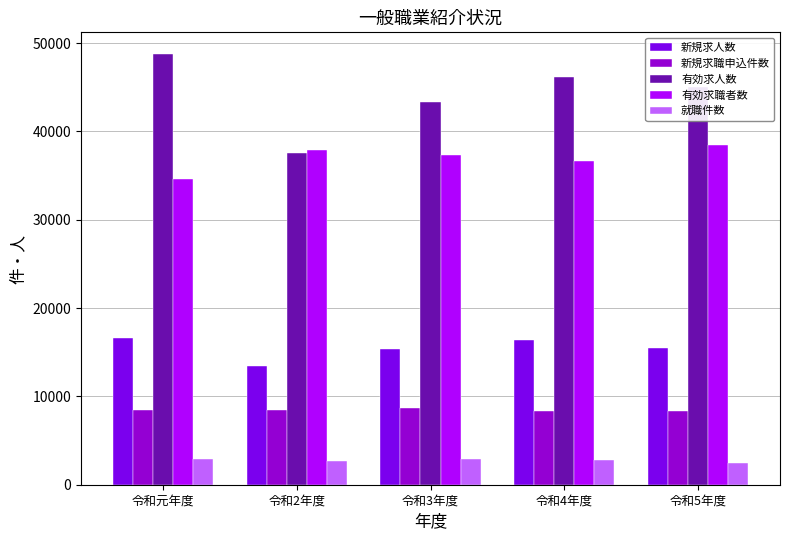

Is it true that 有効求職者数 equals 16297 at 令和5年度?

False